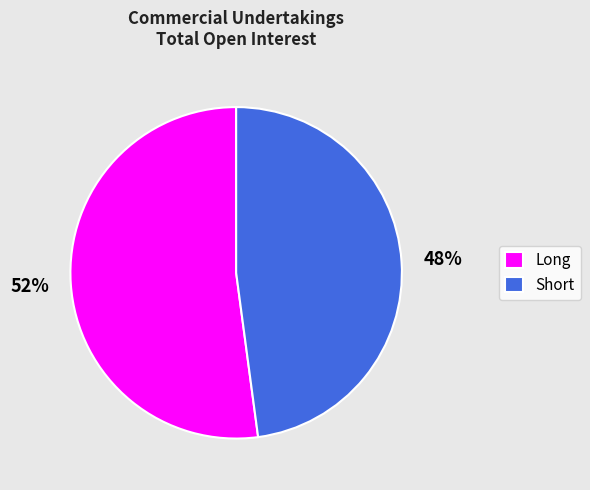

Which category has the biggest portion of the pie?

Long